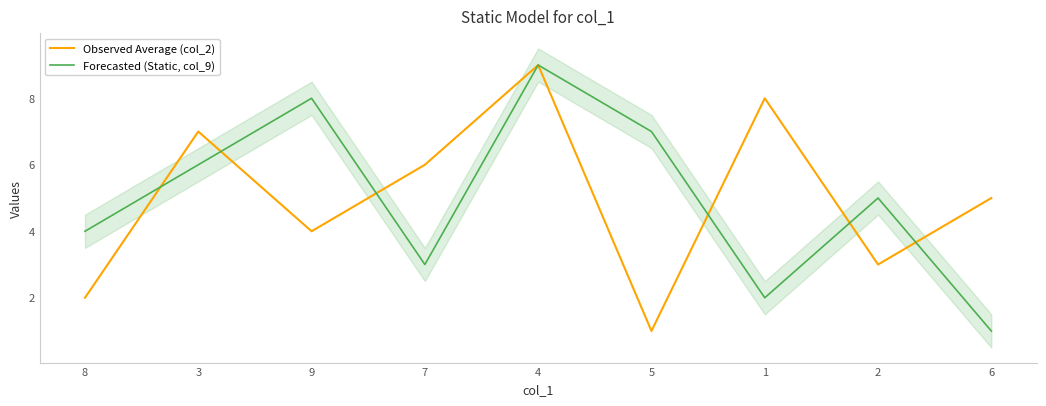

The value of Forecasted (Static, col_9) at 3 is 8. True or false?

False